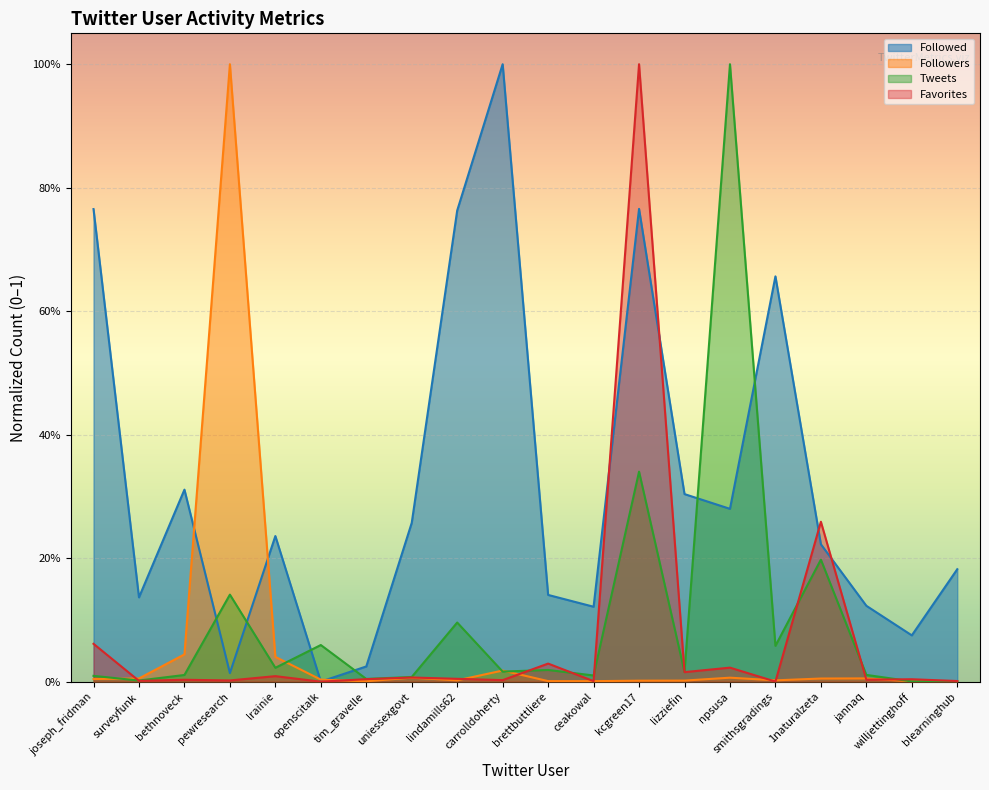

What is the label of the 12th point from the right?

lindamills62